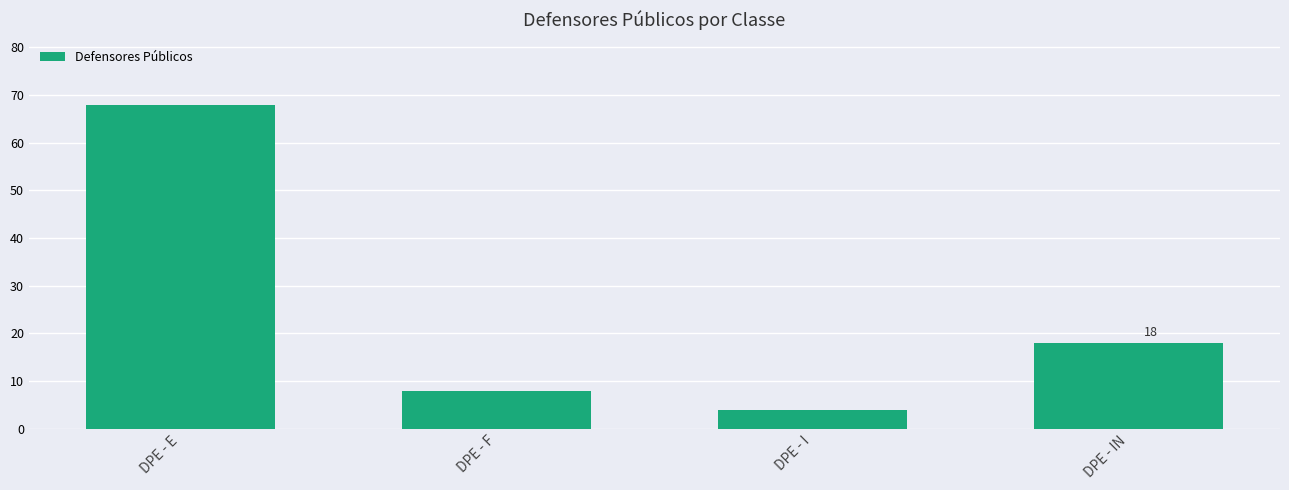

What is the difference between the values at DPE - IN and DPE - E?

50